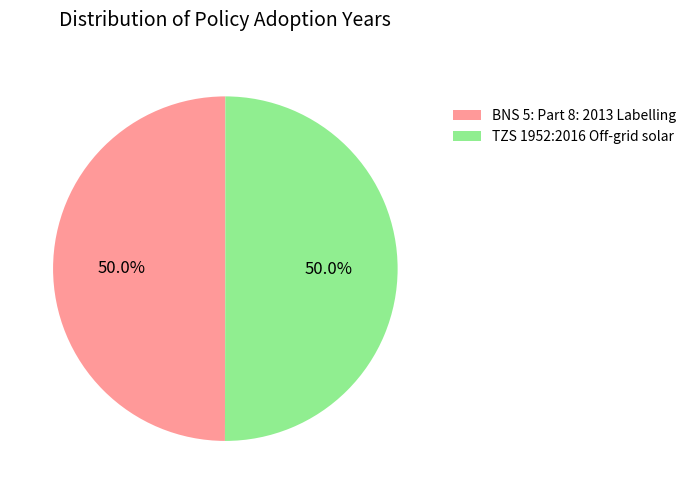

Combined, what portion of the pie is BNS 5: Part 8: 2013 Labelling and TZS 1952:2016 Off-grid solar?

100.0%